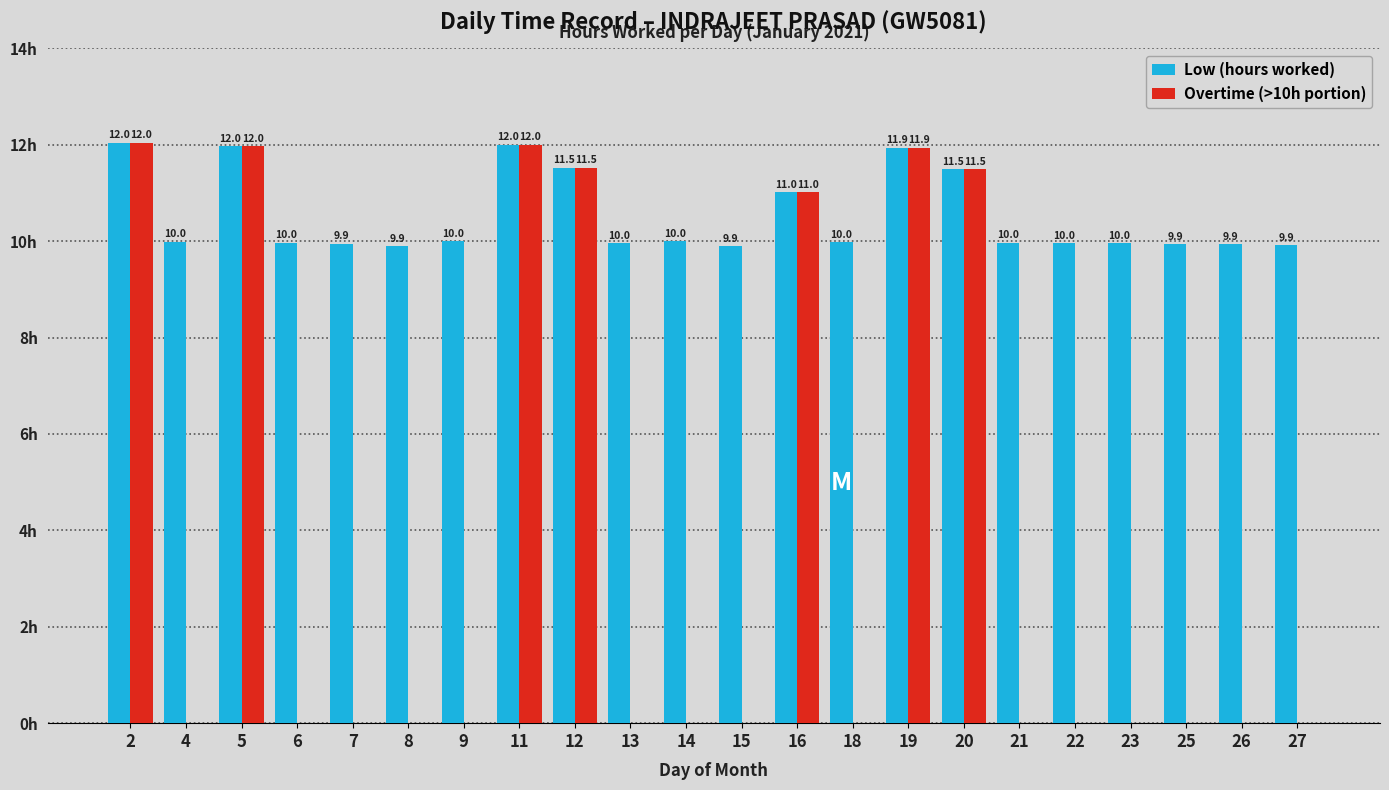

Which series has the largest total across all categories?

Low (hours worked)